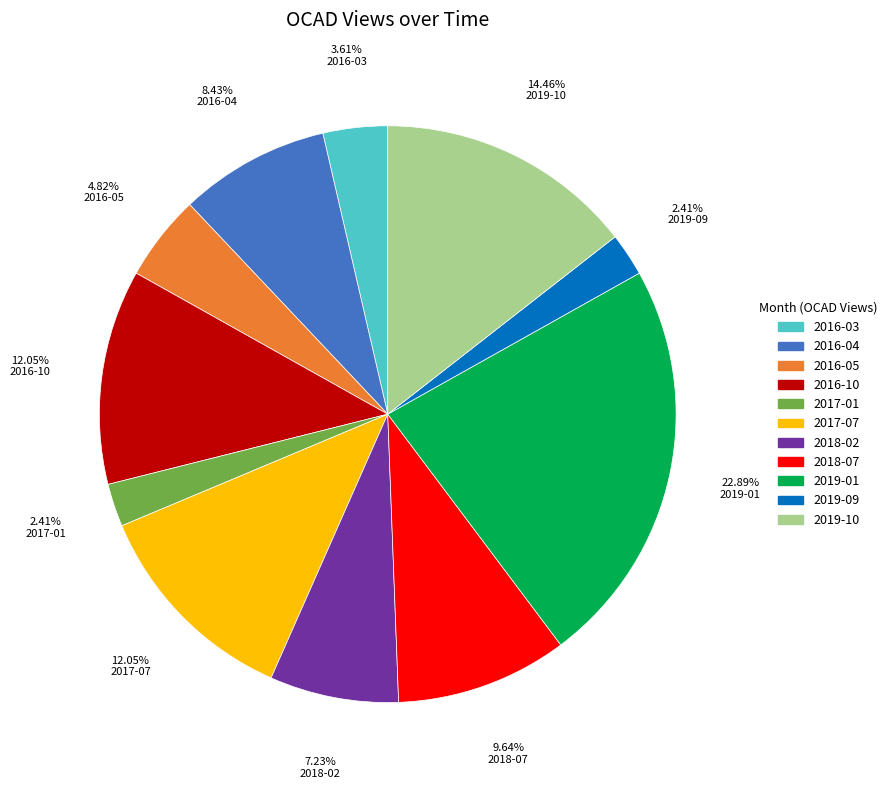

What is the ratio of the value at 2016-04 to the value at 2018-02?

1.2